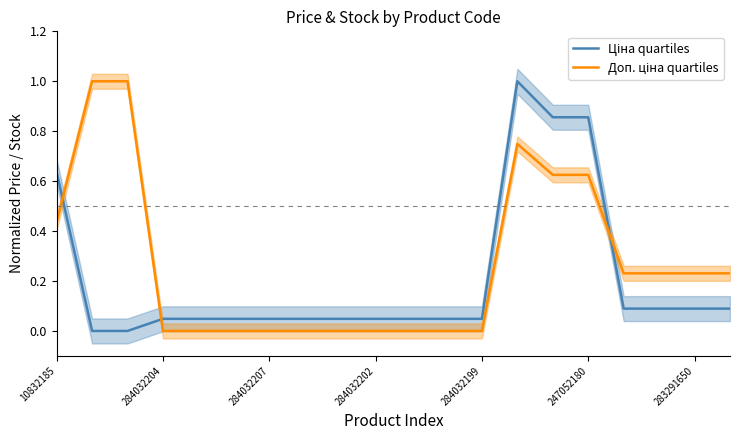

Which series has the largest range (max minus min)?

Ціна quartiles